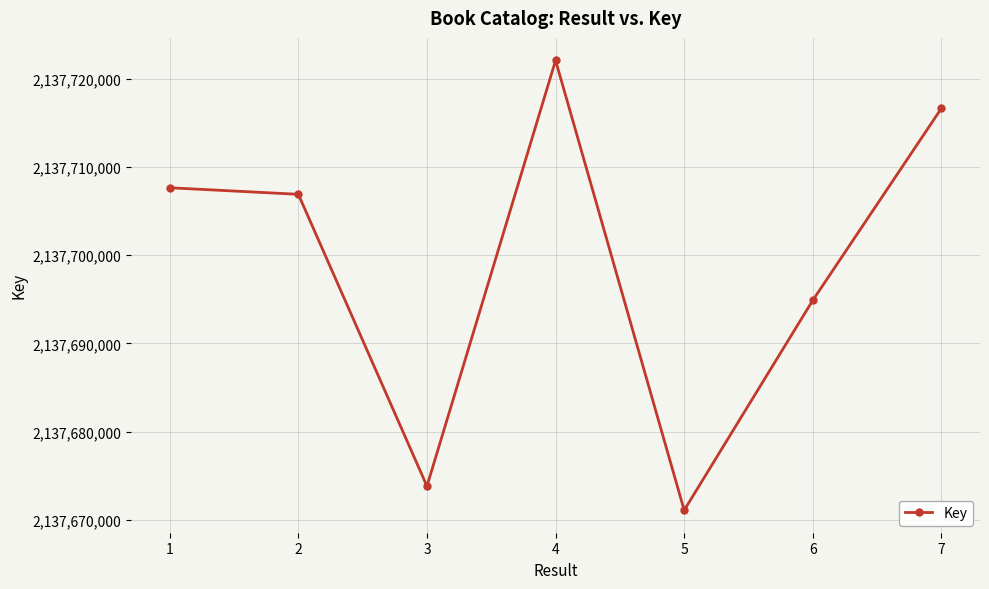

How many interior local peaks (higher than both neighbors) does the data have?

1